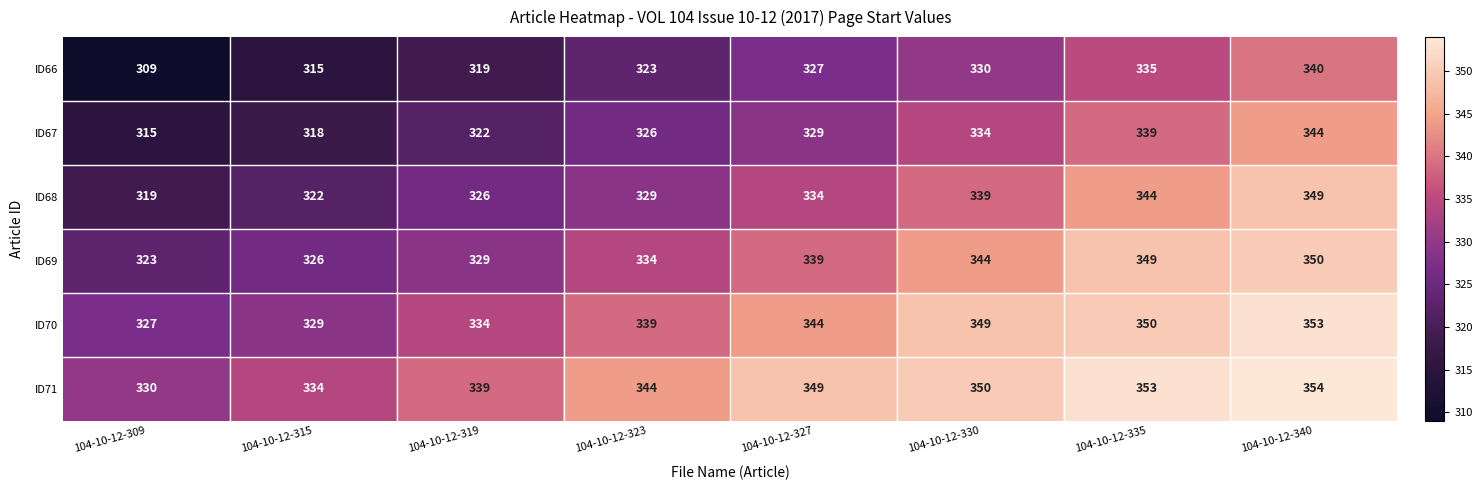

What is the difference between the ID68 values at 104-10-12-335 and 104-10-12-340?

5